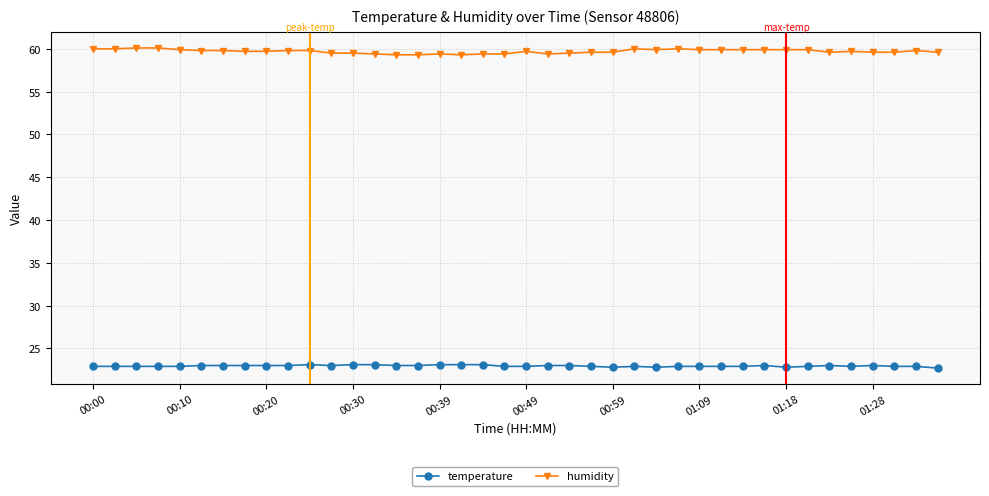

Which series has the largest total across all categories?

humidity